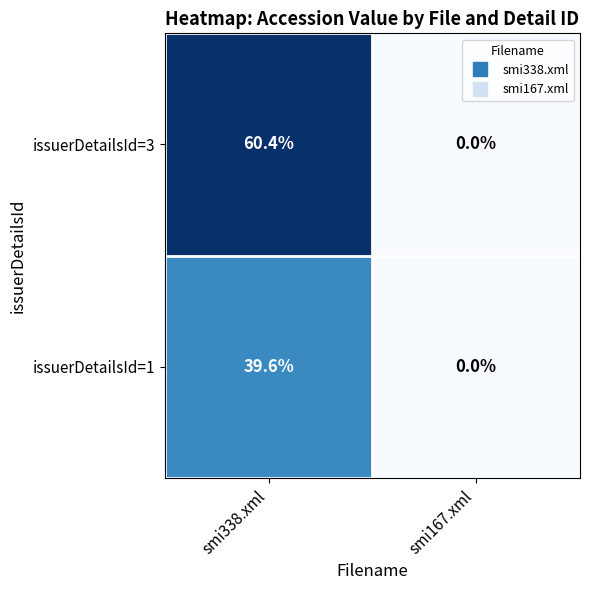

Between smi338.xml and smi167.xml, which series saw the biggest shift?

issuerDetailsId=3